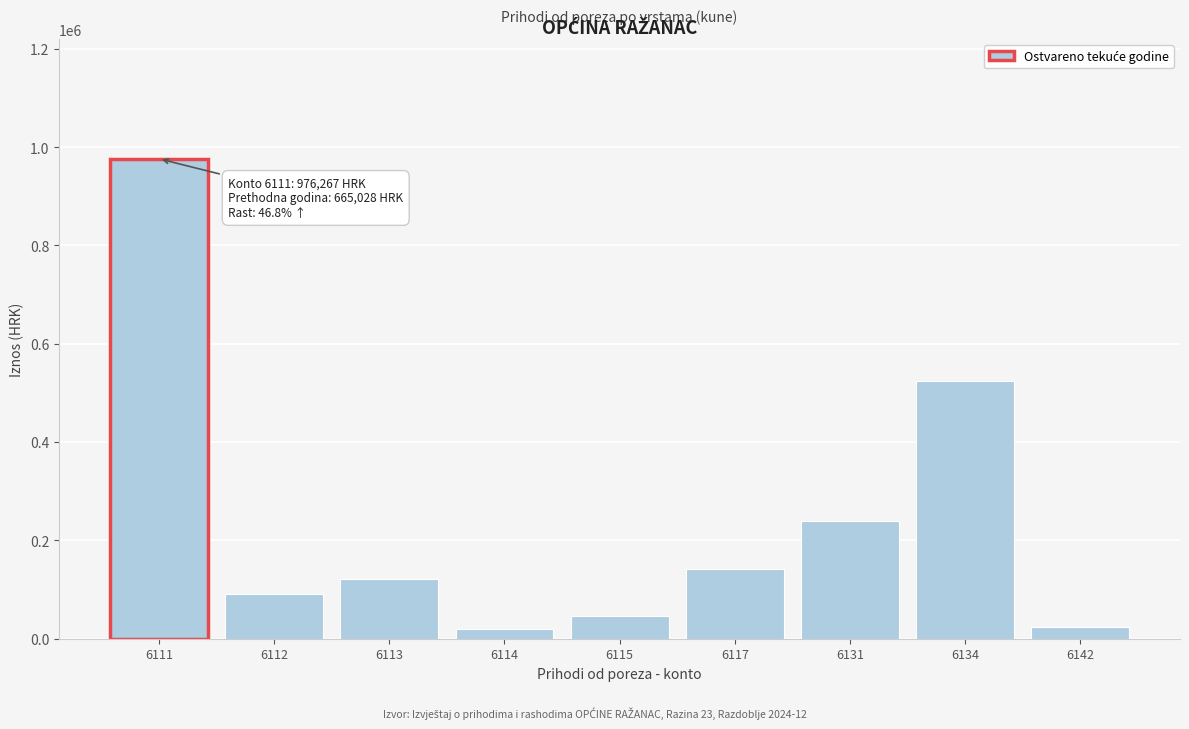

What is the change in value from 6117 to 6134?

+384200.7